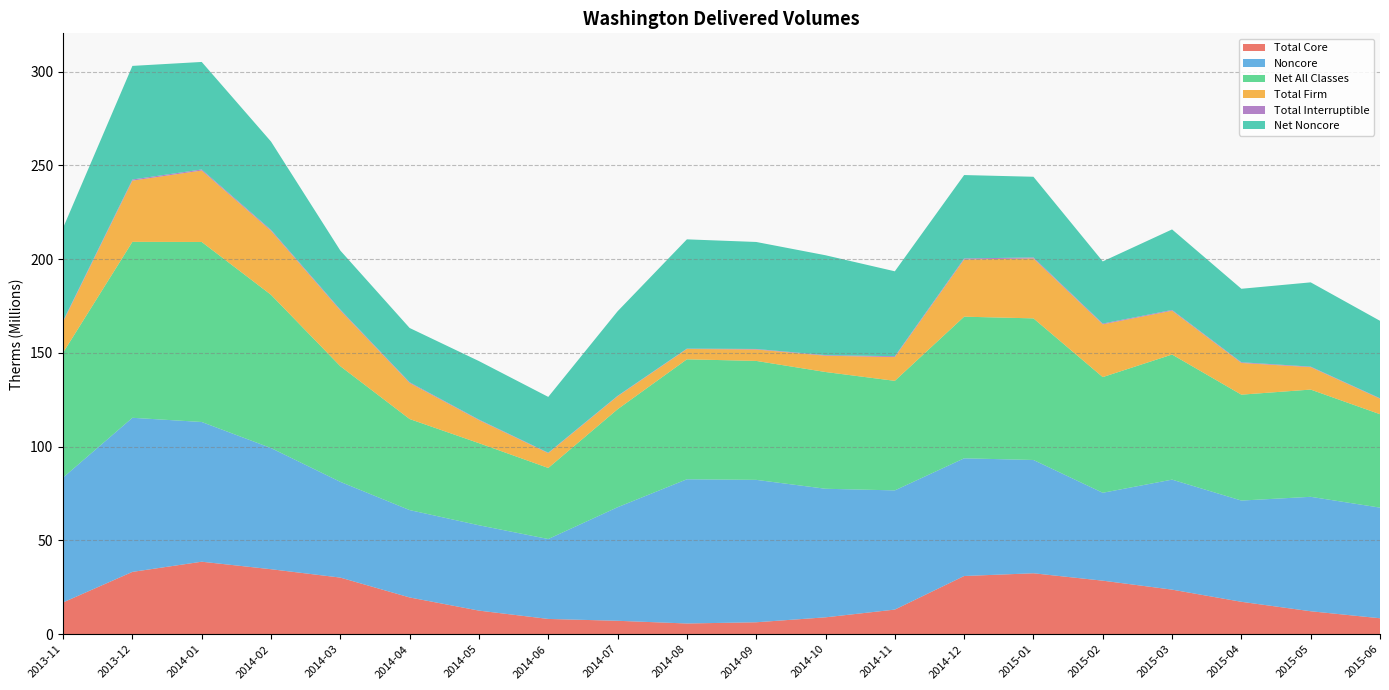

Reading right to left, what are all the values shown in this chart?

Total Core: 2015-06=8513936	2015-05=12247620	2015-04=17286320	2015-03=23771945	2015-02=28549598	2015-01=32494732	2014-12=31037805	2014-11=13133492	2014-10=9006862	2014-09=6369315	2014-08=5718906	2014-07=7162445	2014-06=8145094	2014-05=12587151	2014-04=19601357	2014-03=30194396	2014-02=34655137	2014-01=38656203	2013-12=33229722	2013-11=16948343
Noncore: 2015-06=58983155	2015-05=61014083	2015-04=53979036	2015-03=58650196	2015-02=46864725	2015-01=60404698	2014-12=62749109	2014-11=63553432	2014-10=68551045	2014-09=75929244	2014-08=76896348	2014-07=60549142	2014-06=42610815	2014-05=45507535	2014-04=46583480	2014-03=51049524	2014-02=64605124	2014-01=74500359	2013-12=82165316	2013-11=66584523
Net All Classes: 2015-06=49803685	2015-05=57170777	2015-04=56458088	2015-03=66701912	2015-02=61676628	2015-01=75502777	2014-12=75515164	2014-11=58406357	2014-10=62247096	2014-09=63420222	2014-08=63958956	2014-07=52230833	2014-06=37887997	2014-05=43767115	2014-04=48544888	2014-03=61653494	2014-02=81703536	2014-01=95982364	2013-12=93810799	2013-11=66572240
Total Firm: 2015-06=8273412	2015-05=11964679	2015-04=16913305	2015-03=23368270	2015-02=28129806	2015-01=31953142	2014-12=30498867	2014-11=12660619	2014-10=8693828	2014-09=6105586	2014-08=5498677	2014-07=6922621	2014-06=7895617	2014-05=12299626	2014-04=19218448	2014-03=29733819	2014-02=34131394	2014-01=38097877	2013-12=32626275	2013-11=16473275
Total Interruptible: 2015-06=240524	2015-05=282941	2015-04=373015	2015-03=403675	2015-02=419792	2015-01=541590	2014-12=538938	2014-11=472873	2014-10=313034	2014-09=263729	2014-08=220229	2014-07=239824	2014-06=249477	2014-05=287525	2014-04=382909	2014-03=460577	2014-02=523743	2014-01=558326	2013-12=603447	2013-11=475068
Net Noncore: 2015-06=41289749	2015-05=44923157	2015-04=39171768	2015-03=42929967	2015-02=33127030	2015-01=43008045	2014-12=44477359	2014-11=45272865	2014-10=53240234	2014-09=57050907	2014-08=58240050	2014-07=45068388	2014-06=29742903	2014-05=31179964	2014-04=28943531	2014-03=31459098	2014-02=47048399	2014-01=57326161	2013-12=60581077	2013-11=49623897